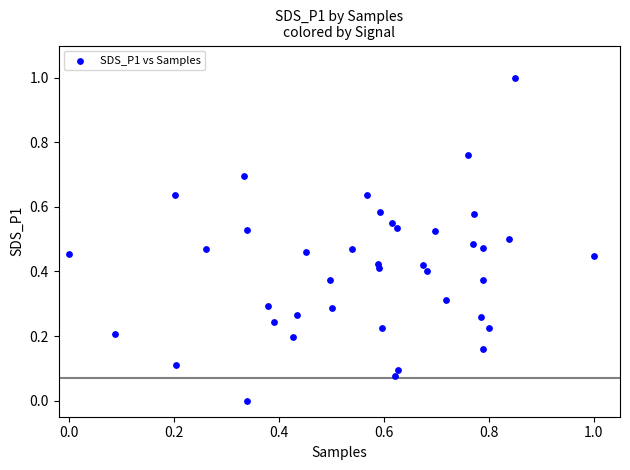

What is the range of Y values (max minus min)?

1.0